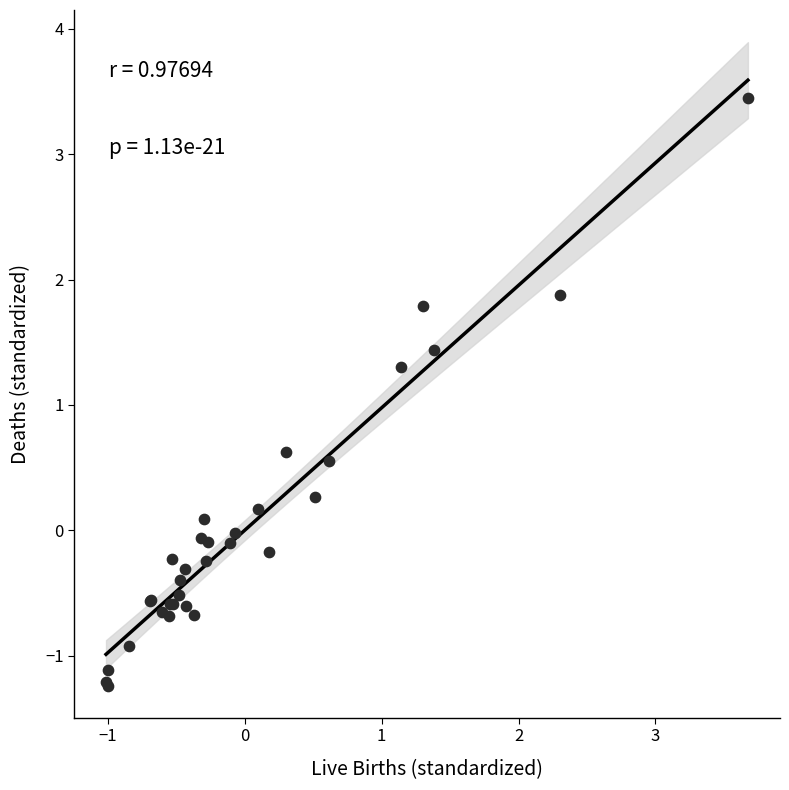

What Y value in the scatter plot is closest to 1?

1.3